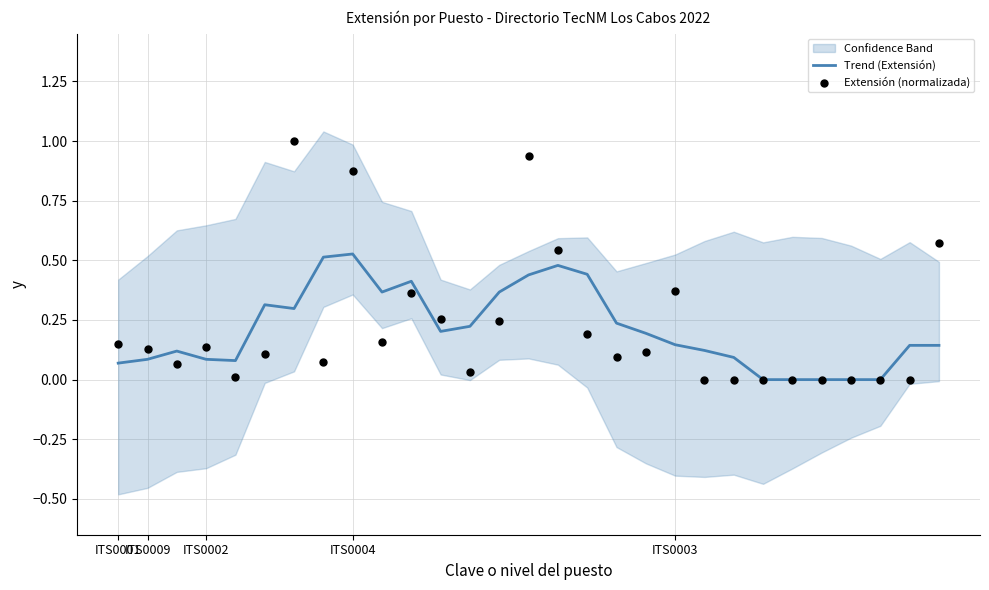

At how many categories does at least one series exceed 0?

24